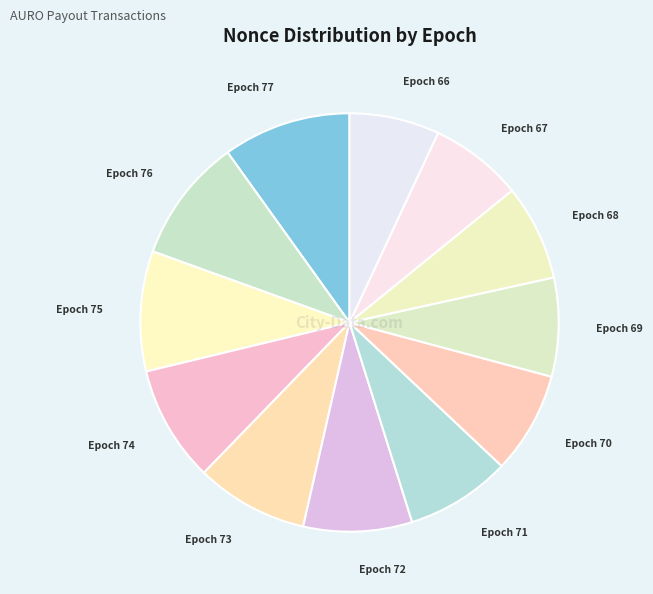

Is there a majority slice in this chart?

No